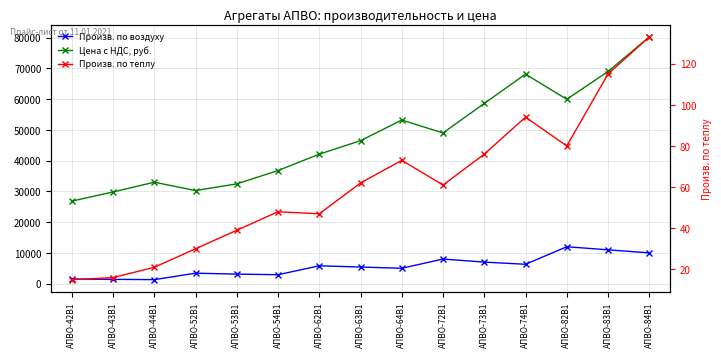

At how many categories does at least one series exceed 55748?

5